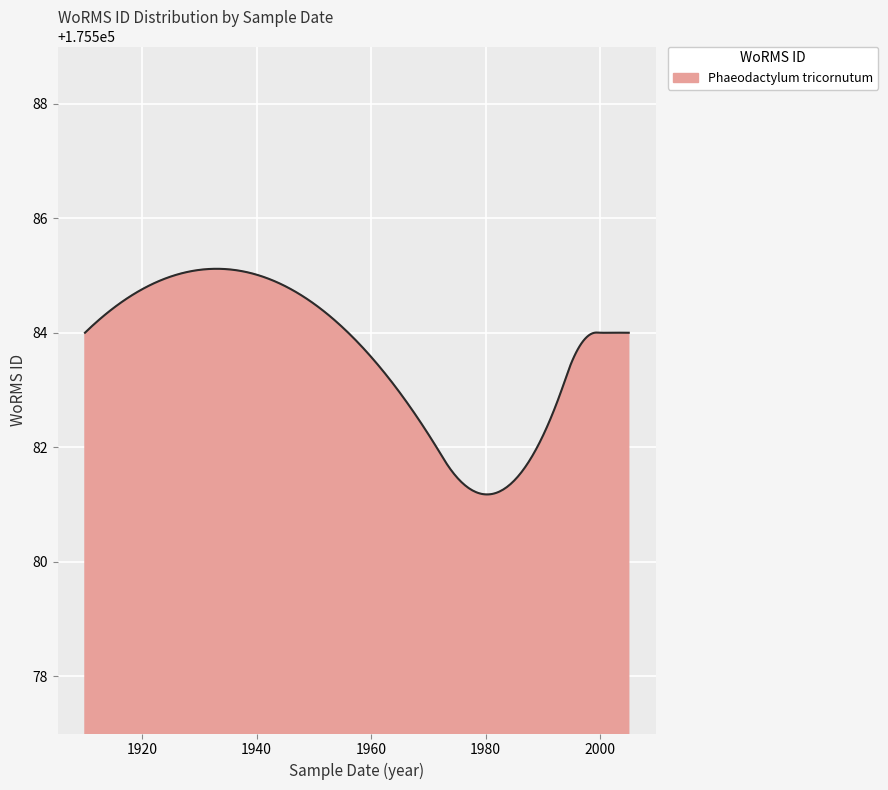

What is the maximum value shown in the chart?

175585.1